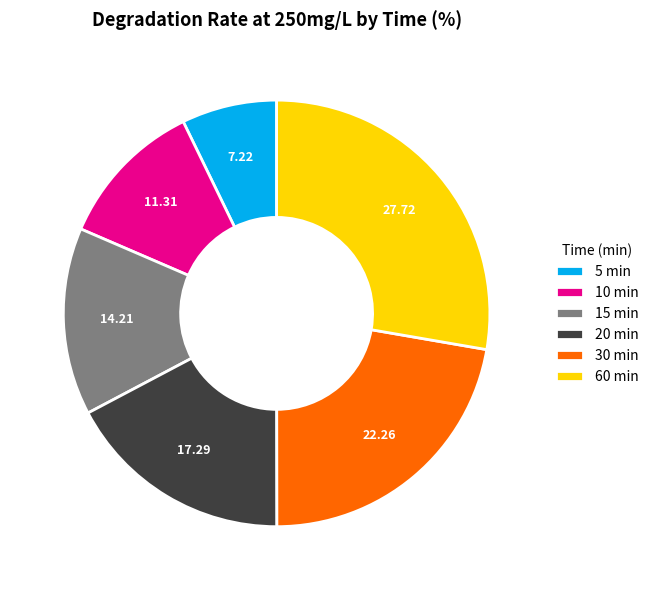

Do 30 min and 5 min together represent more than half of the pie?

No